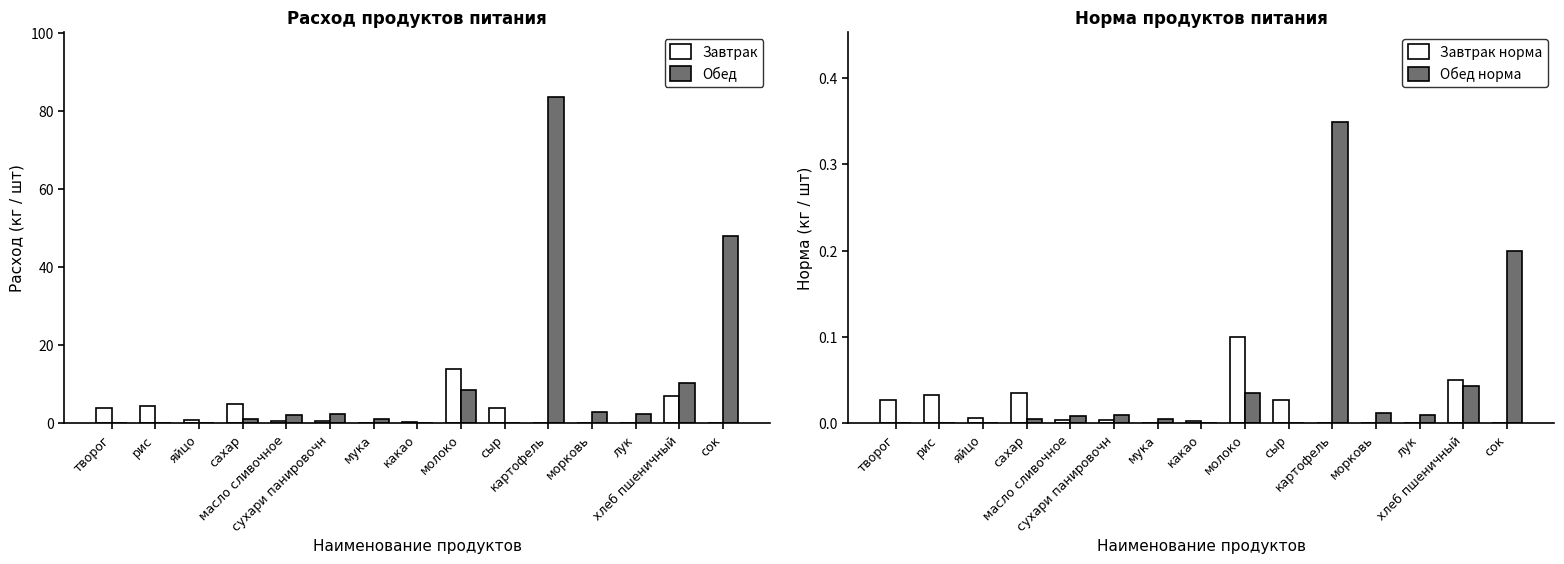

Reading left to right, what are all the values shown in this chart?

Завтрак: творог=3.8	рис=4.5	яйцо=0.9	сахар=4.9	масло сливочное=0.5	сухари панировочн=0.5	мука=0.0	какао=0.4	молоко=14.0	сыр=3.9	картофель=0.0	морковь=0.0	лук=0.0	хлеб пшеничный=7.0	сок=0.0
Обед: творог=0.0	рис=0.0	яйцо=0.0	сахар=1.2	масло сливочное=2.1	сухари панировочн=2.4	мука=1.1	какао=0.0	молоко=8.4	сыр=0.0	картофель=83.7	морковь=3.0	лук=2.4	хлеб пшеничный=10.3	сок=48.0
Завтрак норма: творог=0.0	рис=0.0	яйцо=0.0	сахар=0.0	масло сливочное=0.0	сухари панировочн=0.0	мука=0.0	какао=0.0	молоко=0.1	сыр=0.0	картофель=0.0	морковь=0.0	лук=0.0	хлеб пшеничный=0.1	сок=0.0
Обед норма: творог=0.0	рис=0.0	яйцо=0.0	сахар=0.0	масло сливочное=0.0	сухари панировочн=0.0	мука=0.0	какао=0.0	молоко=0.0	сыр=0.0	картофель=0.3	морковь=0.0	лук=0.0	хлеб пшеничный=0.0	сок=0.2